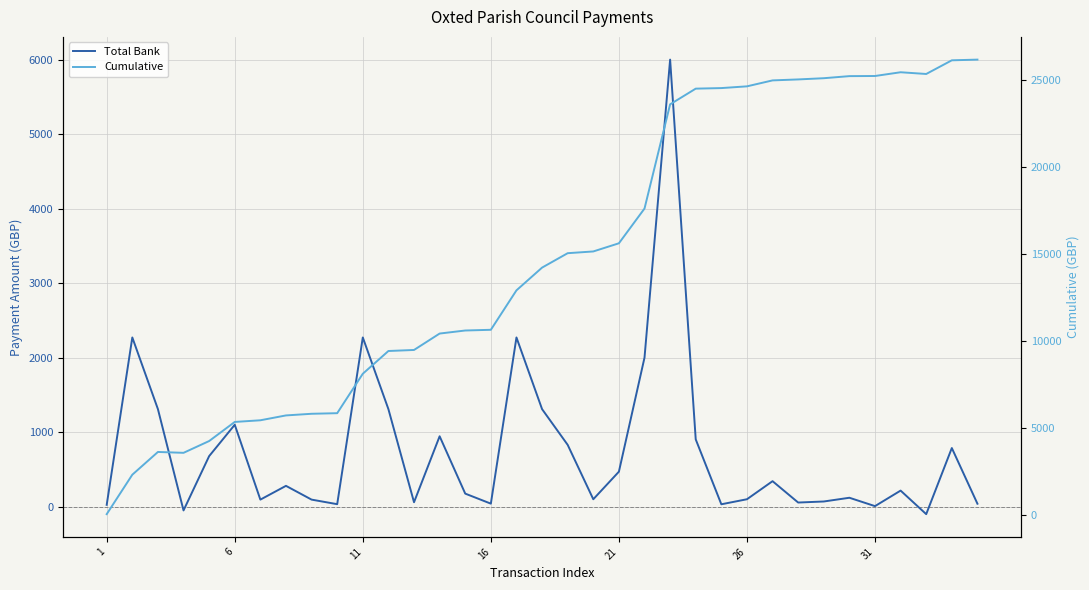

Reading right to left, transcribe all the data shown in this chart.

Total Bank: 40.0	787.2	-100.0	216.0	7.6	120.0	69.8	55.8	342.6	100.0	32.4	903.3	6000.0	2000.4	470.0	100.0	829.9	1309.3	2271.2	40.9	175.5	945.0	59.8	1309.1	2271.2	33.7	95.0	279.8	95.0	1100.0	678.6	-50.0	1309.3	2271.2	24.8
Cumulative: 26194.3	26154.3	25367.1	25467.1	25251.1	25243.5	25123.5	25053.7	24997.9	24655.4	24555.4	24523.0	23619.7	17619.7	15619.3	15149.3	15049.3	14219.4	12910.1	10638.9	10598.0	10422.5	9477.5	9417.7	8108.6	5837.4	5803.7	5708.7	5428.9	5333.9	4233.9	3555.3	3605.3	2296.0	24.8